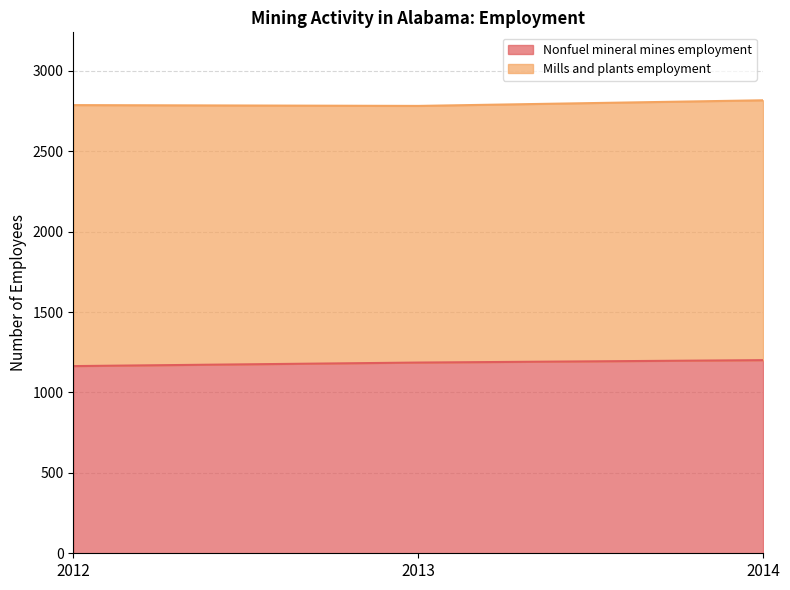

List the labels in order of value, largest first.

2014, 2013, 2012